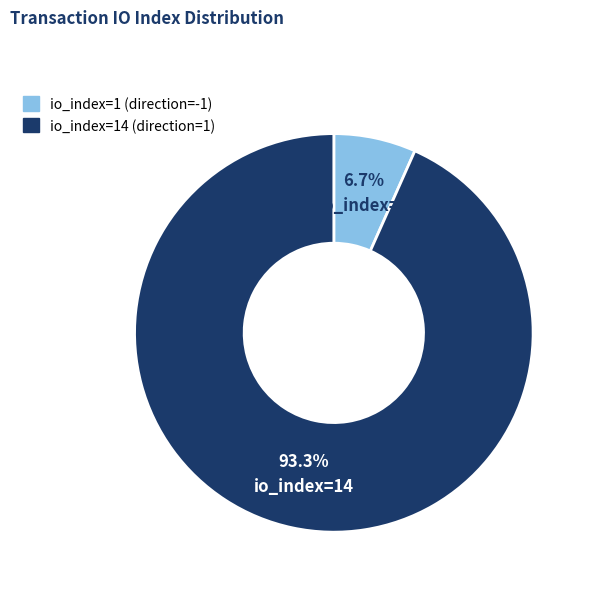

Is there any slice that represents more than half of the pie?

Yes